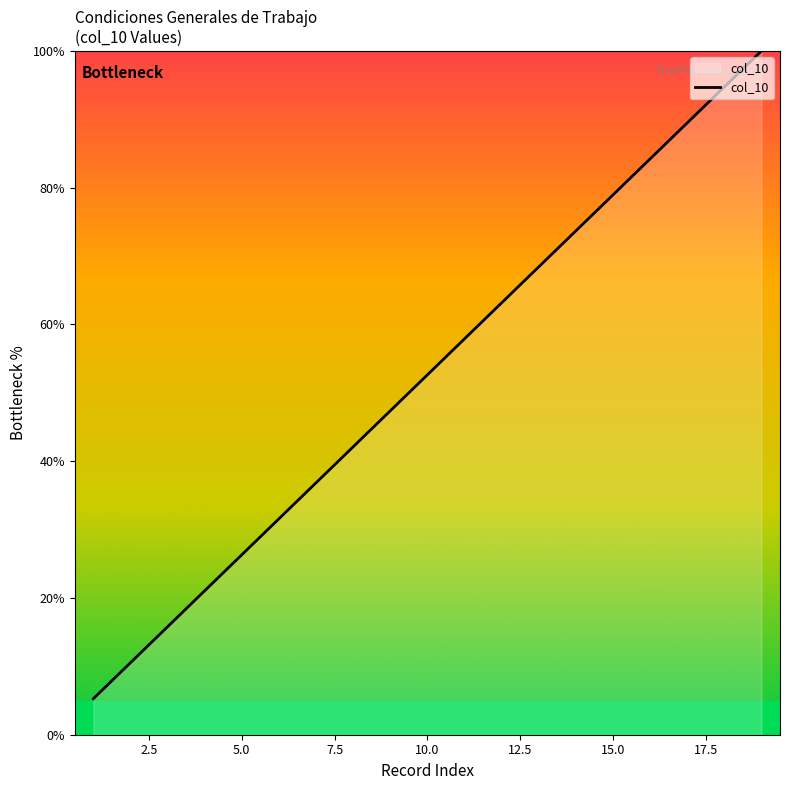

What is the greatest value displayed?

100.0